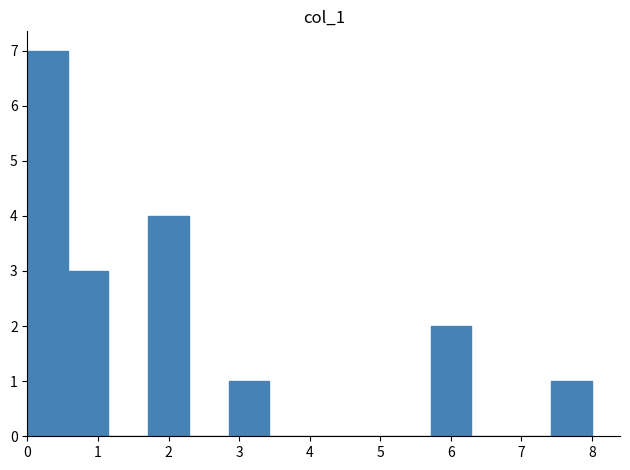

Over which range of the x-axis is the bar tallest?

0.0 to 0.6